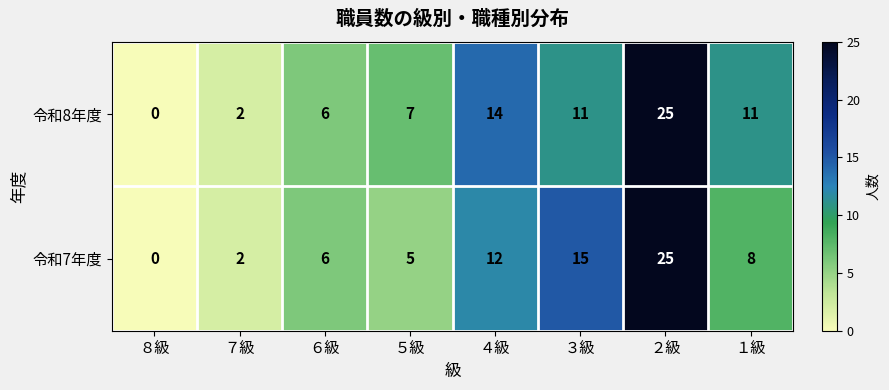

What is the sum of all 令和7年度 values?

73